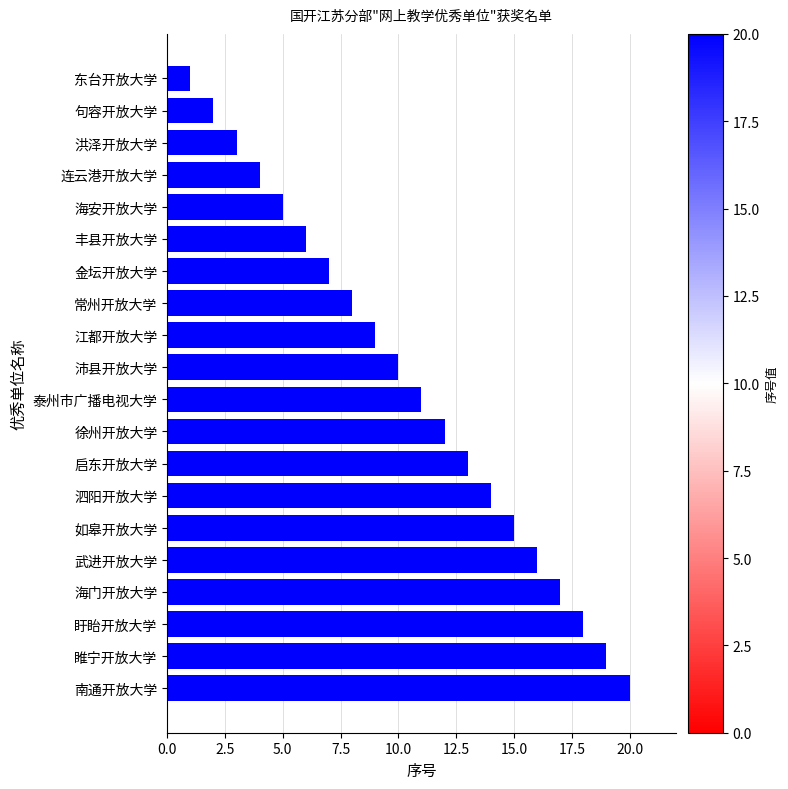

What is the sum of the values at 武进开放大学 and 南通开放大学?

36